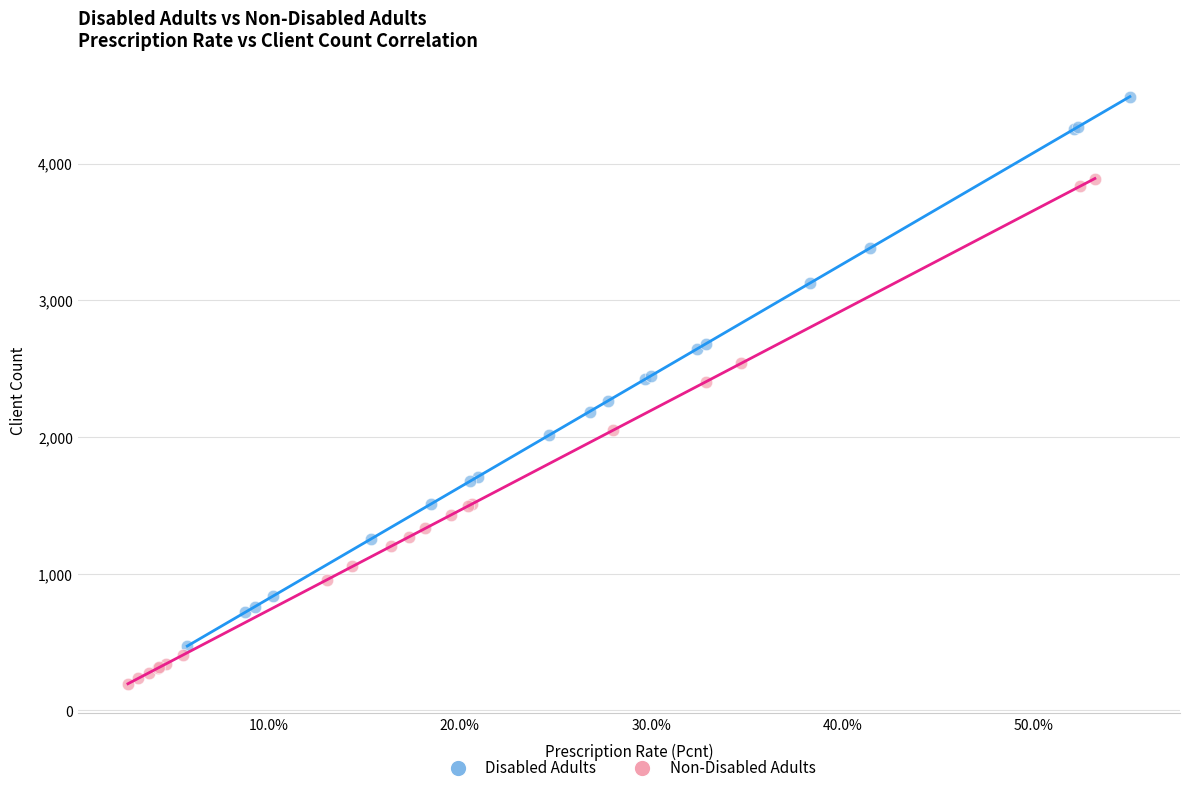

What are all the series names shown in the legend?

Disabled Adults, Non-Disabled Adults